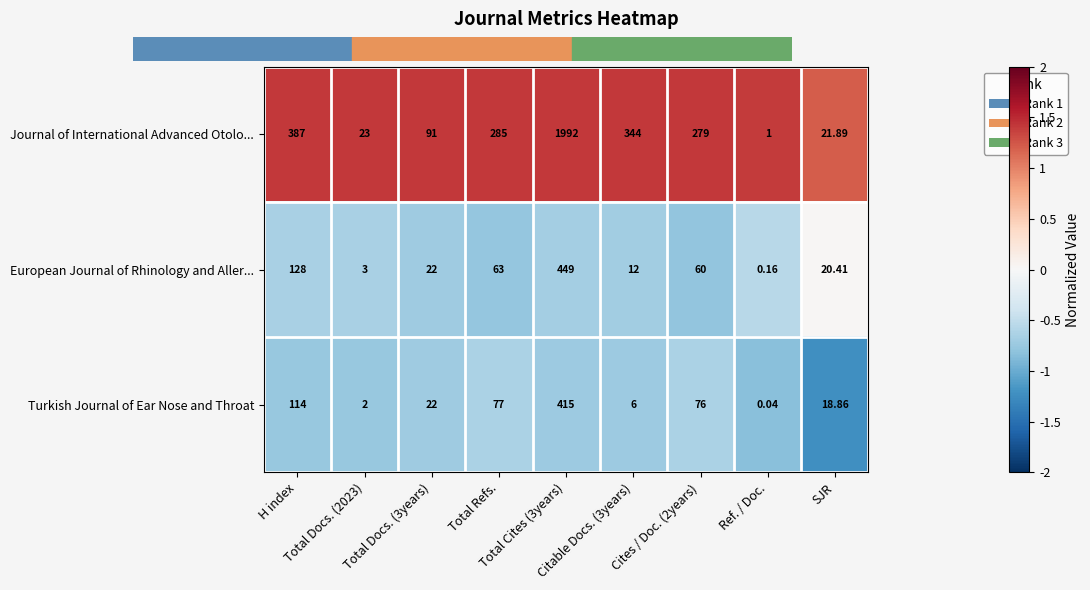

Which series has the widest spread of values?

Journal of International Advanced Otolo...